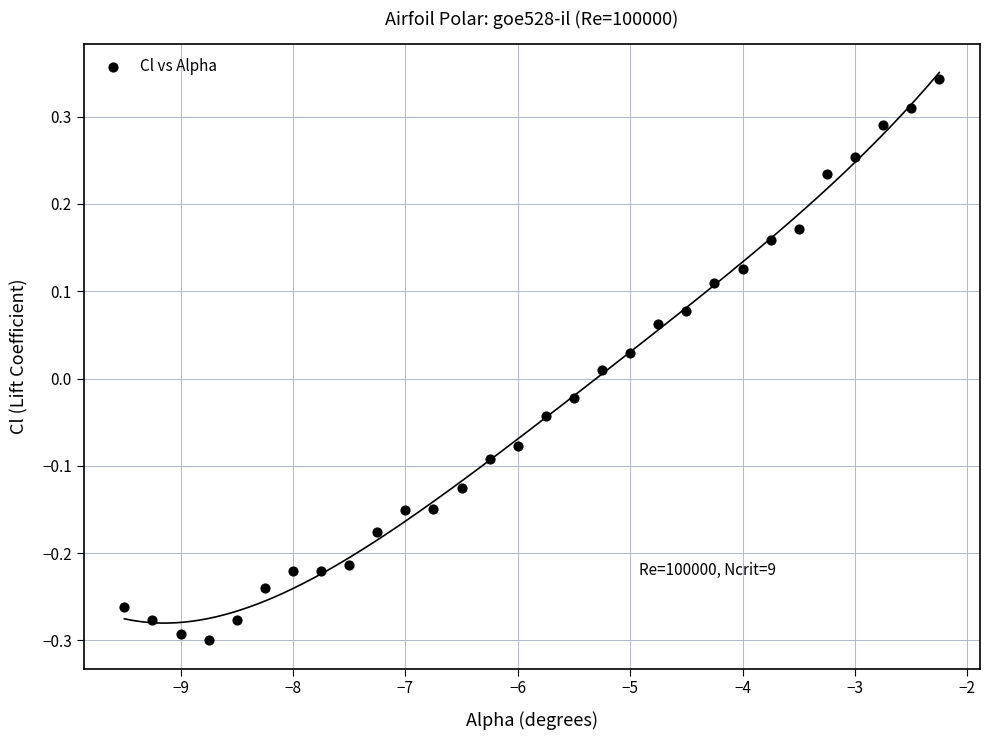

What is the range of X values (max minus min)?

7.2